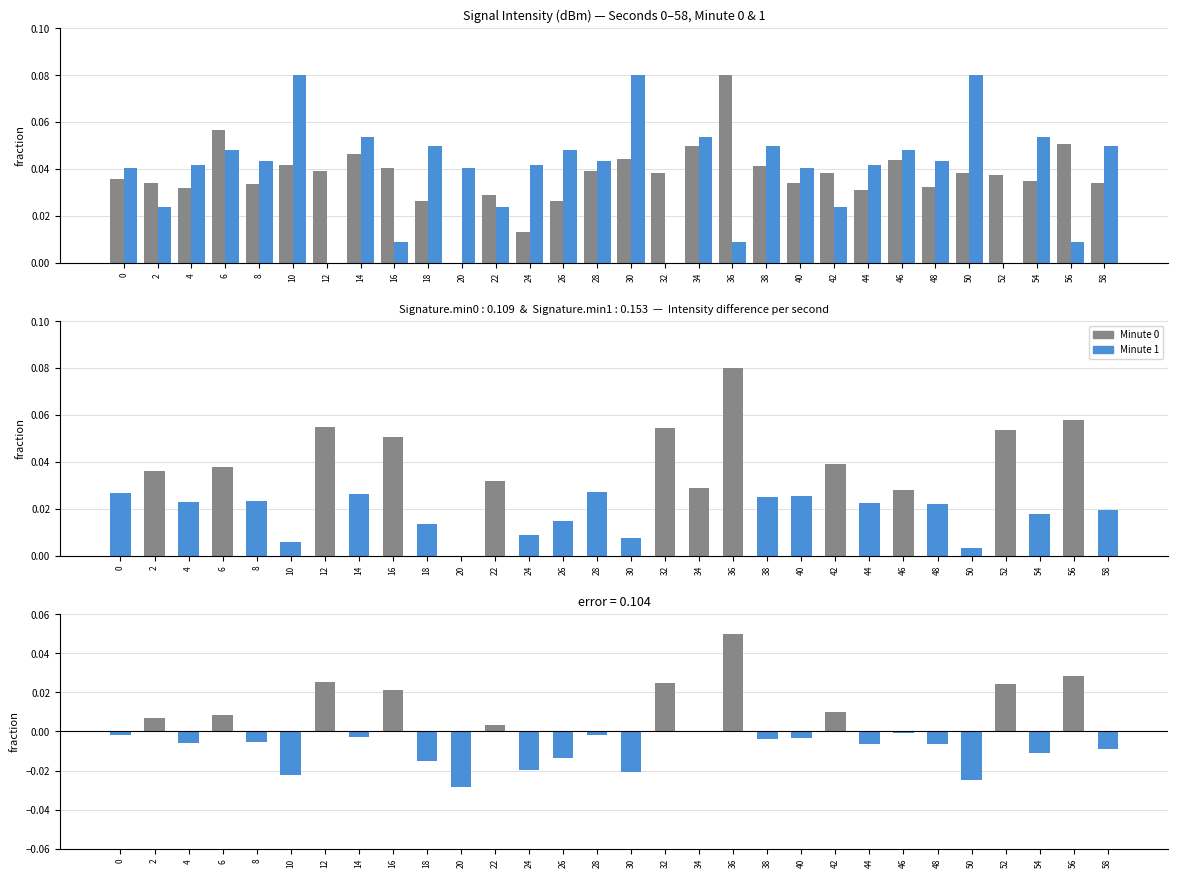

The Minute 1 series shows 0.0 at 4. True or false?

False